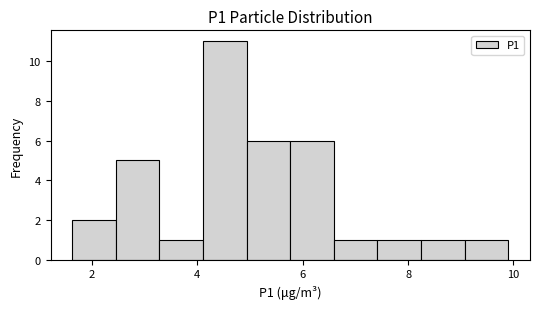

Reading left to right, list every bar in this chart as the range it spans on the x-axis followed by its height. Neither the bar edges nor the heights are printed on the chart, so give them approximately, as read against the axes.

1.6 to 2.4: 2
2.4 to 3.2: 5
3.2 to 4.2: 1
4.2 to 5.0: 11
5.0 to 5.8: 6
5.8 to 6.6: 6
6.6 to 7.4: 1
7.4 to 8.2: 1
8.2 to 9.0: 1
9.0 to 10.0: 1